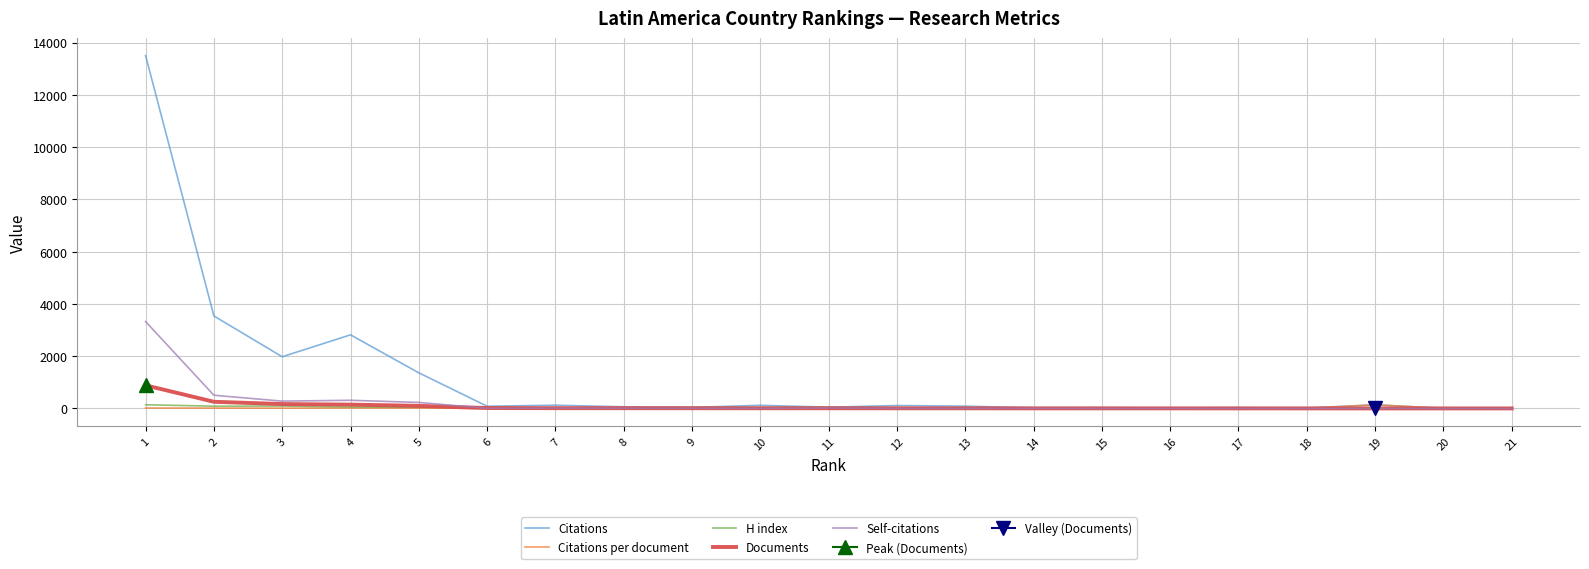

Which label corresponds to the largest value in the chart?

1